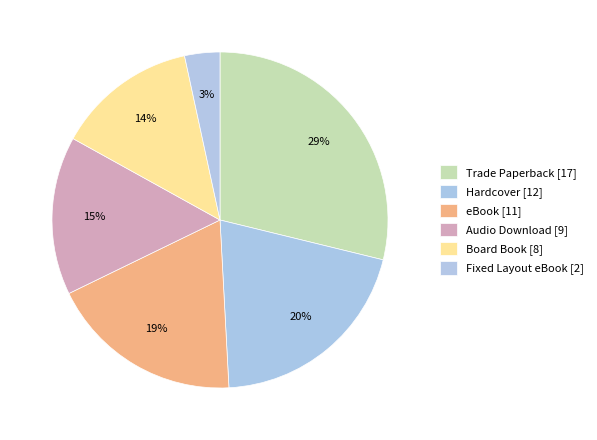

To the nearest percent, what is the combined percentage of Hardcover and Trade Paperback?

49%